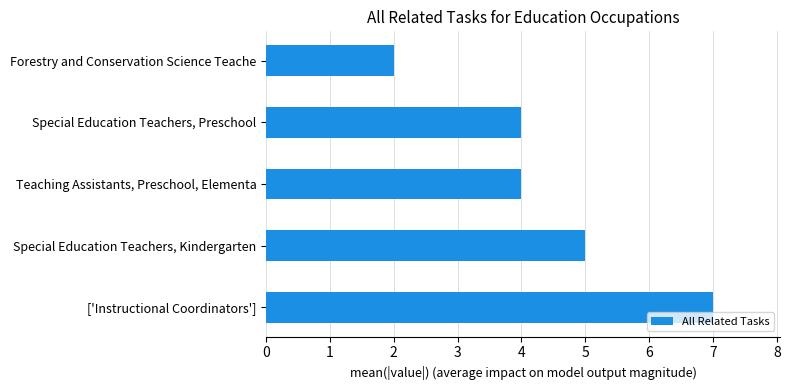

What is the greatest value displayed?

7